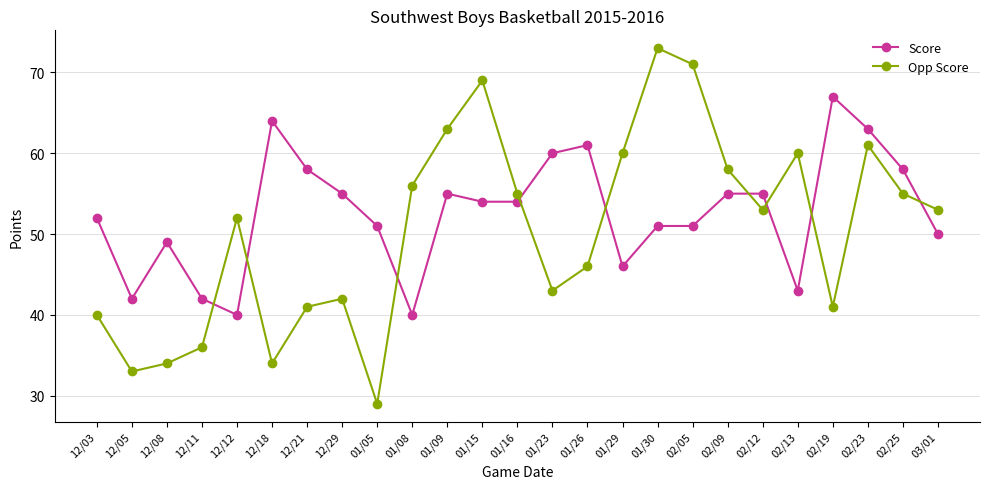

Where is the first local maximum for Score?

12/08